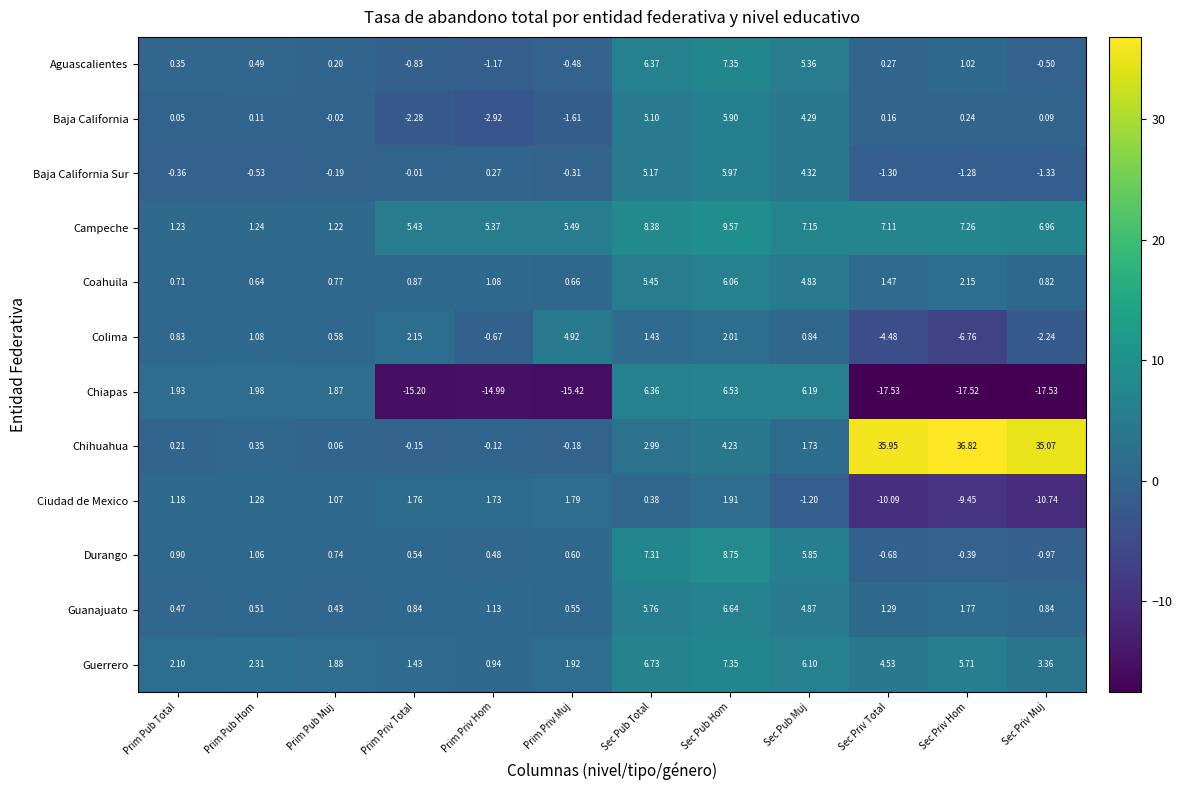

Which series changed the most between Prim Priv Hom and Sec Pub Hom?

Chiapas